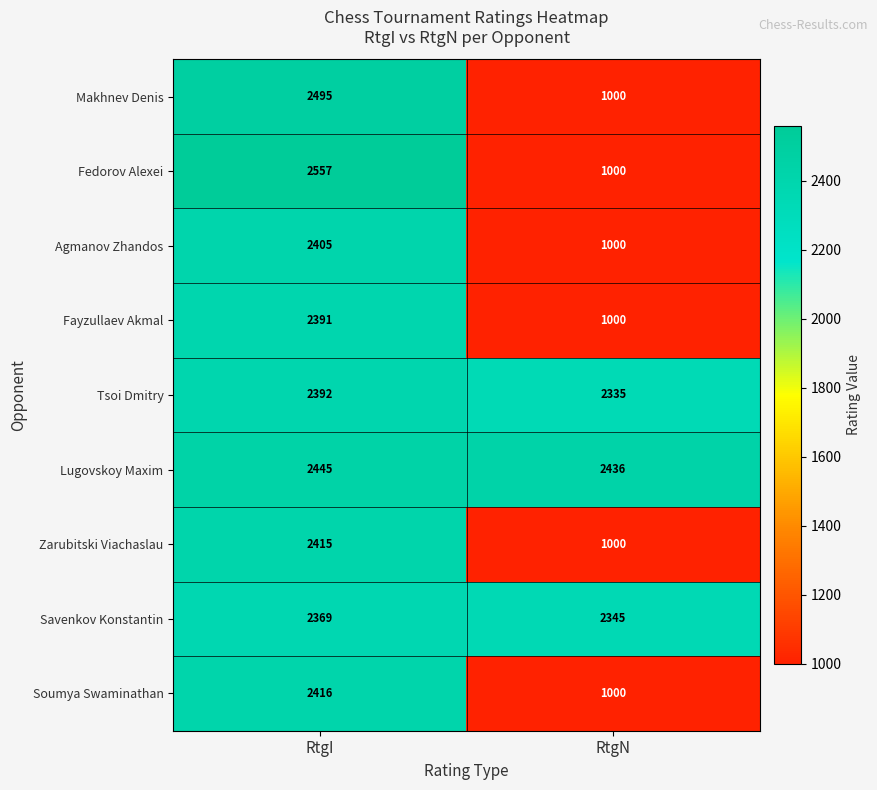

What is the smallest value displayed?

1000